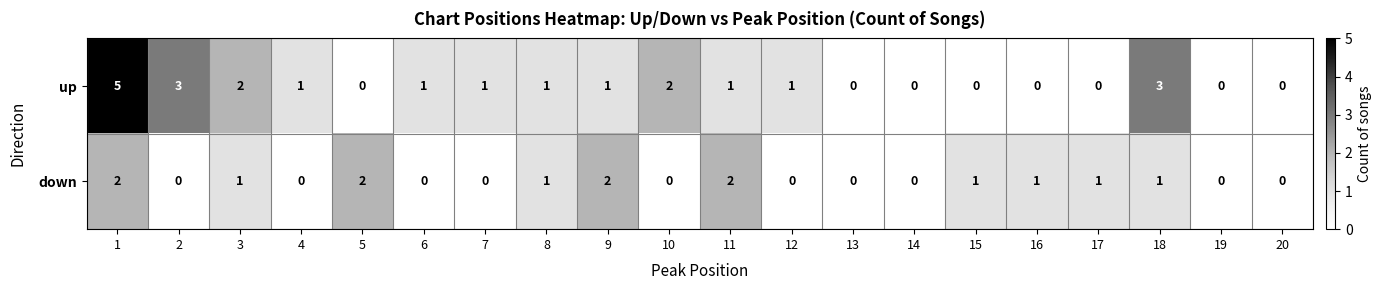

List the series in order of their overall mean, highest first.

up, down